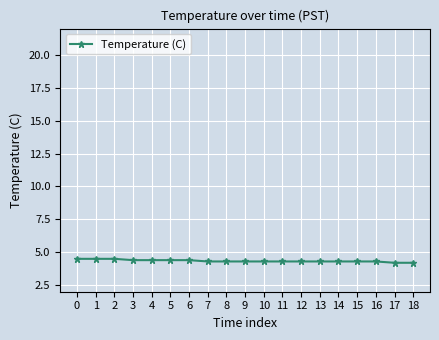

What is the sum of all values?

82.5